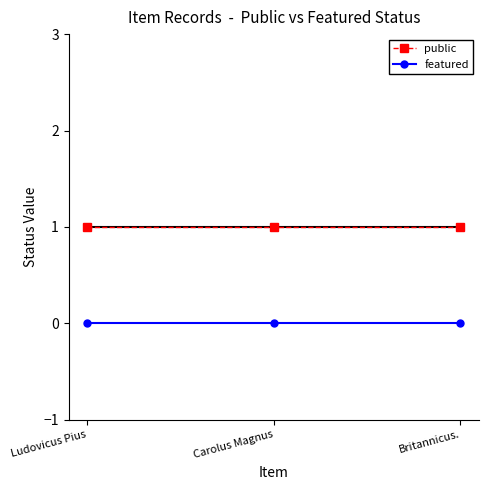

What are all the series names shown in the legend?

public, featured